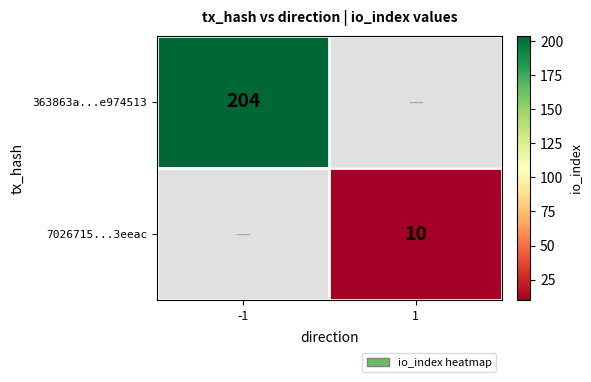

True or false: 7026715...3eeac has a value of 14 at 1.

False